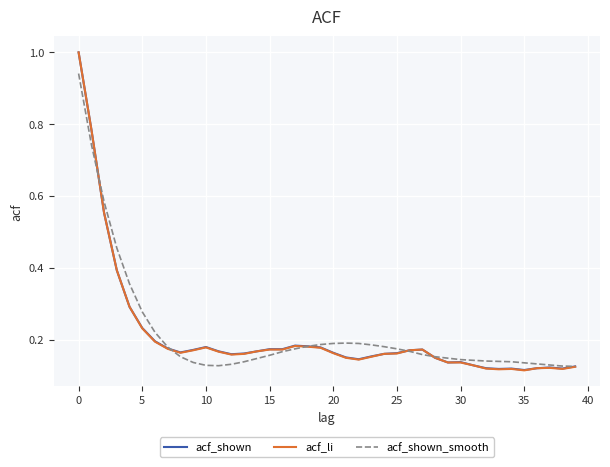

At which label does acf_shown reach its peak?

0